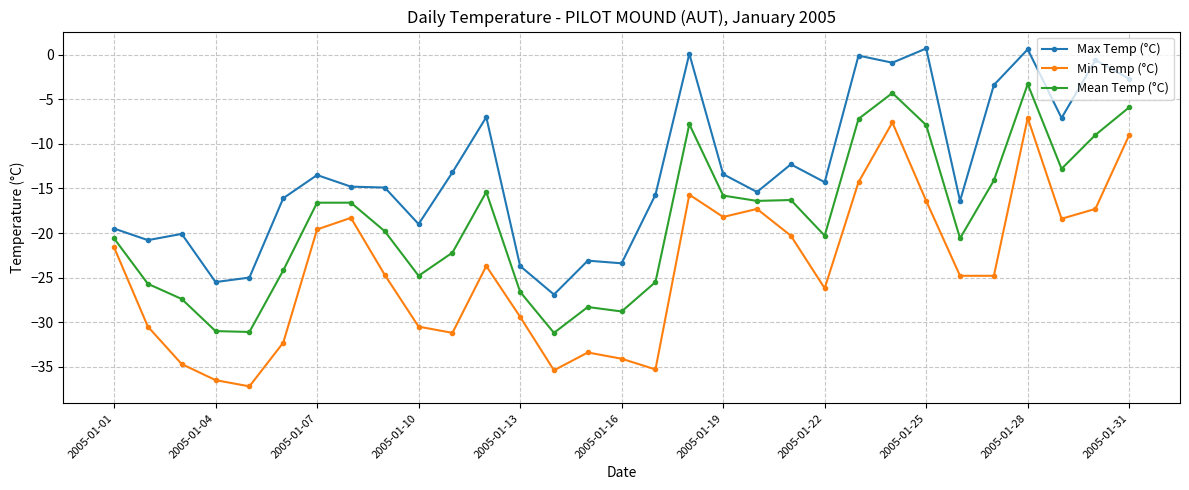

True or false: Max Temp (°C) and Min Temp (°C) intersect in this chart.

False